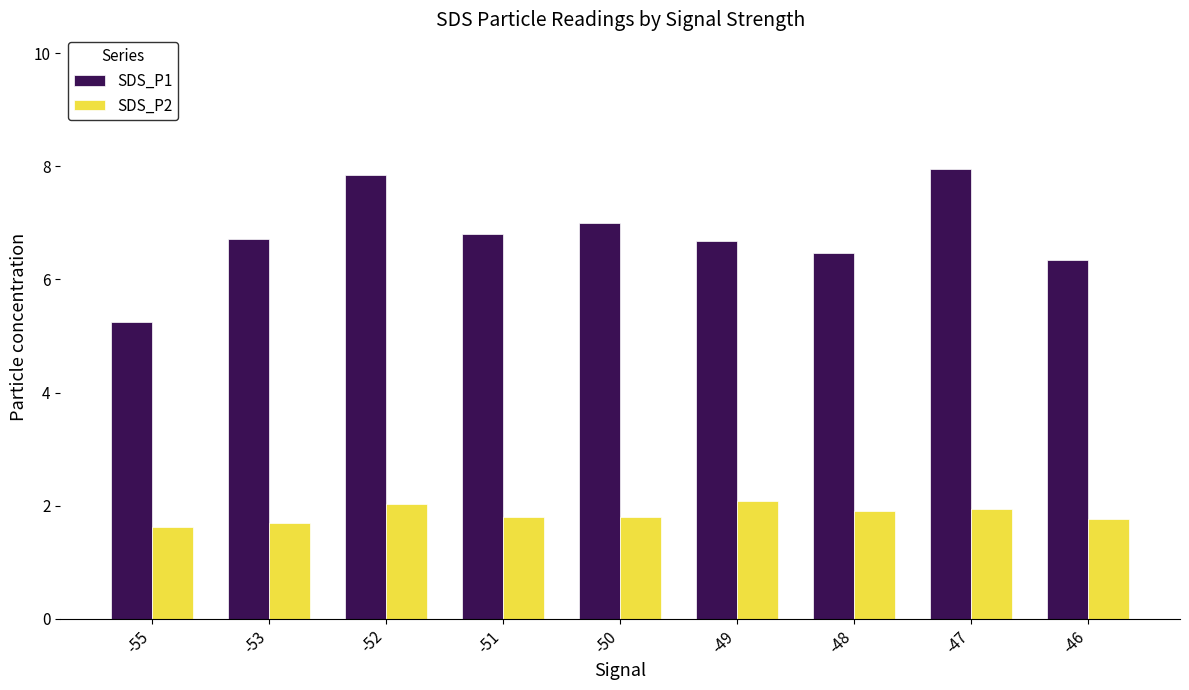

What is the difference between the maximum and minimum values in the SDS_P1 series?

2.7